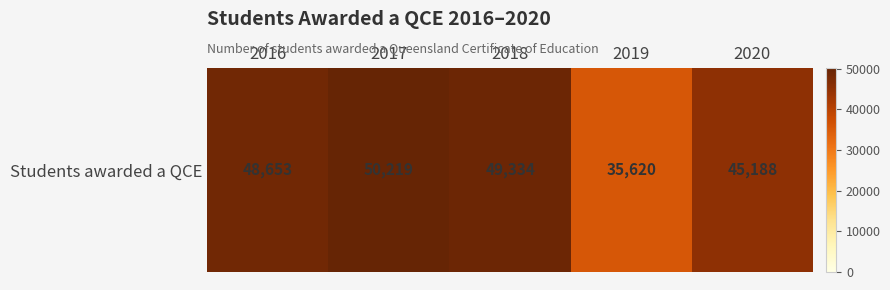

At which label is the value closest to 42919?

2020